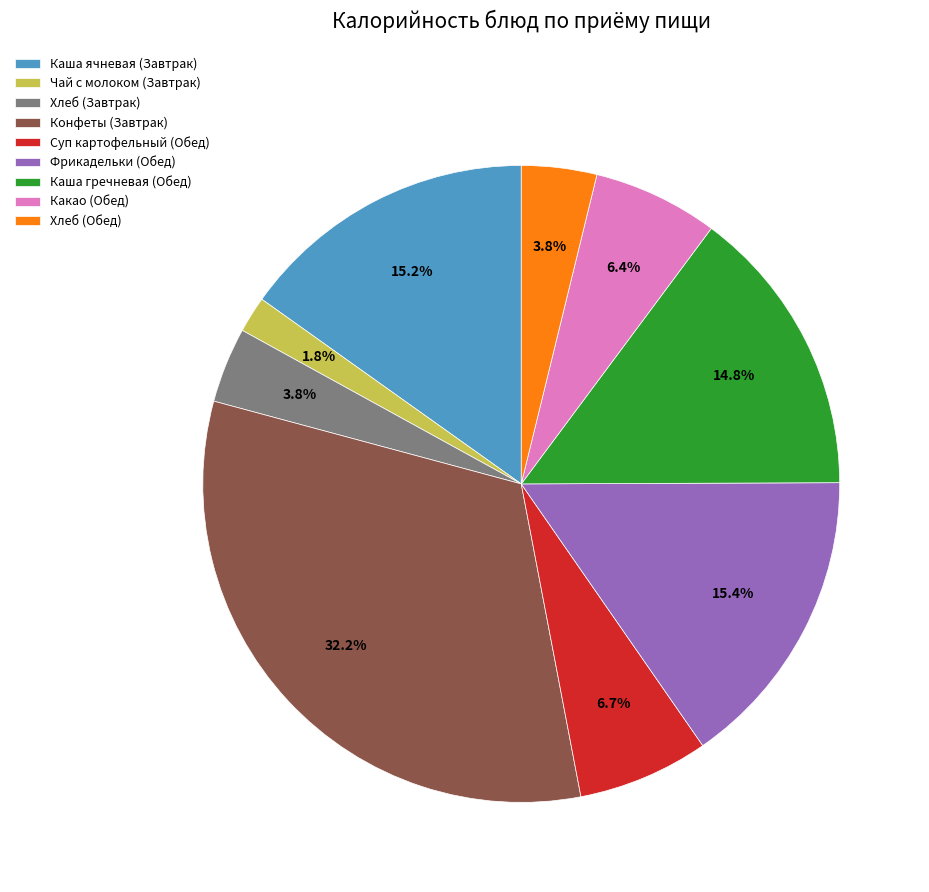

Does Какао (Обед) account for over 50% of the chart?

No